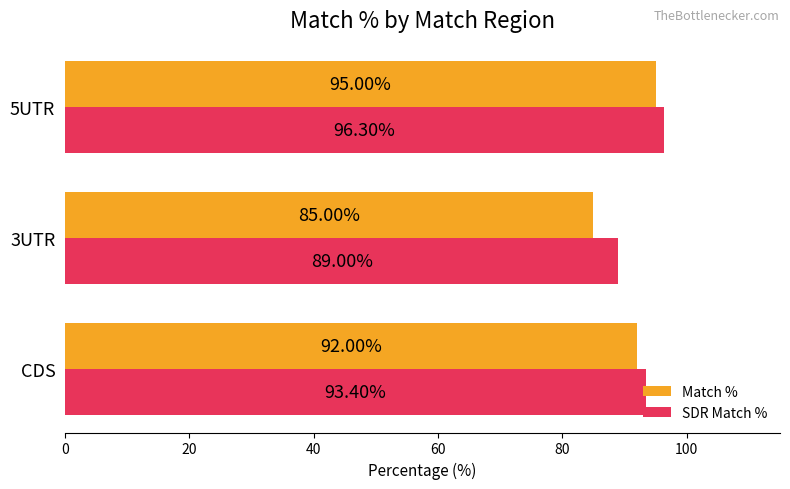

Rank the series at 5UTR from highest to lowest value.

SDR Match %, Match %